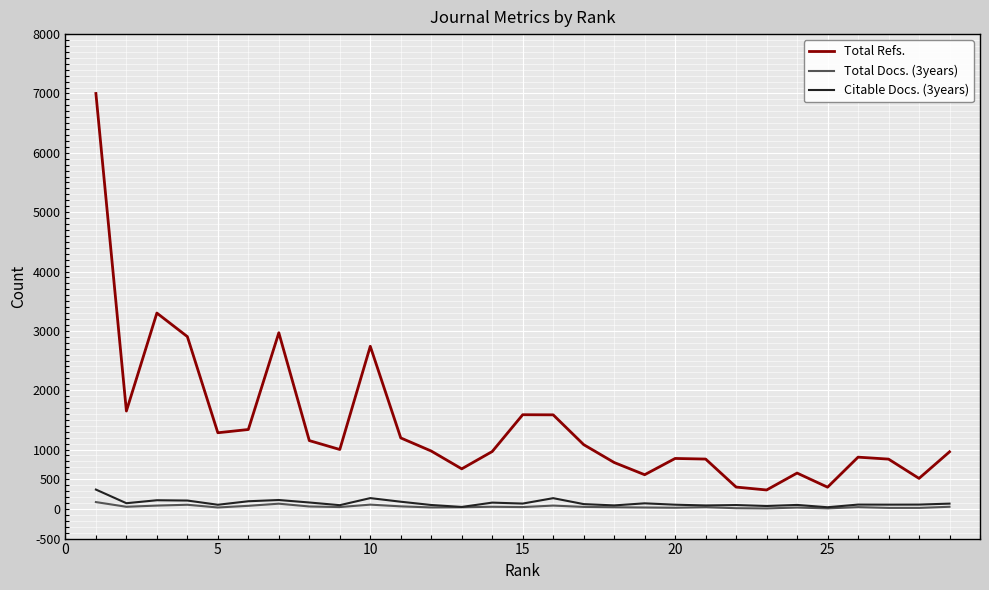

True or false: Total Docs. (3years) and Total Refs. cross at least once.

False